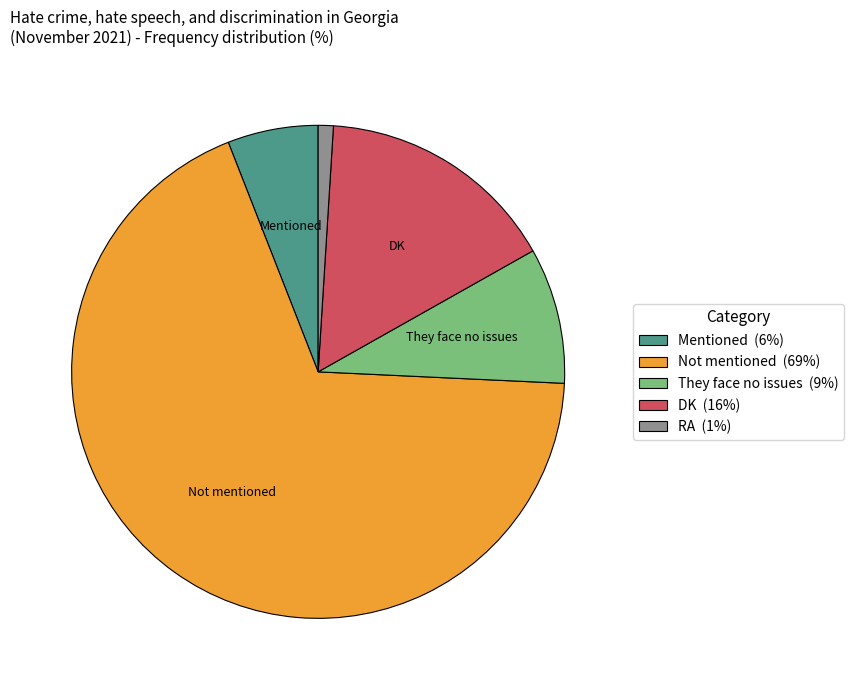

Is there a majority slice in this chart?

Yes